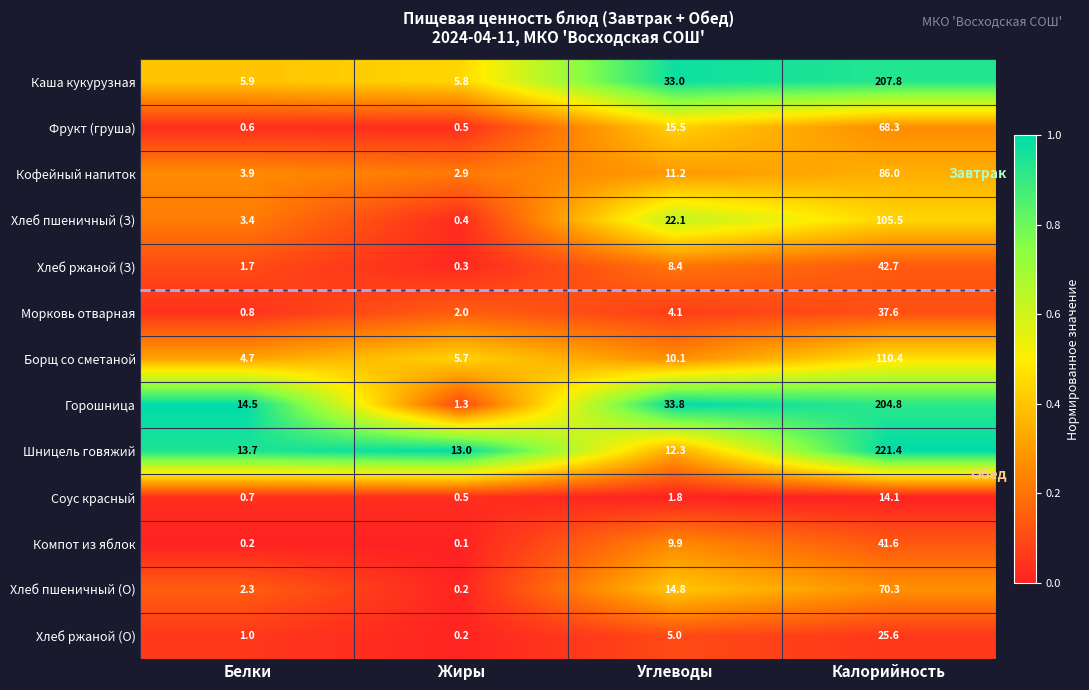

The value of Соус красный at Белки is 1.1. True or false?

False